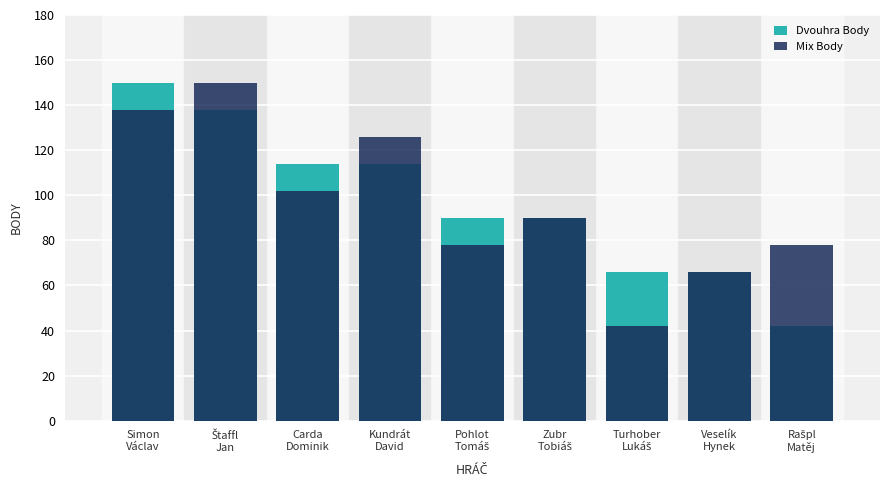

What is the difference between the second highest and second lowest values in the Mix Body series?

72